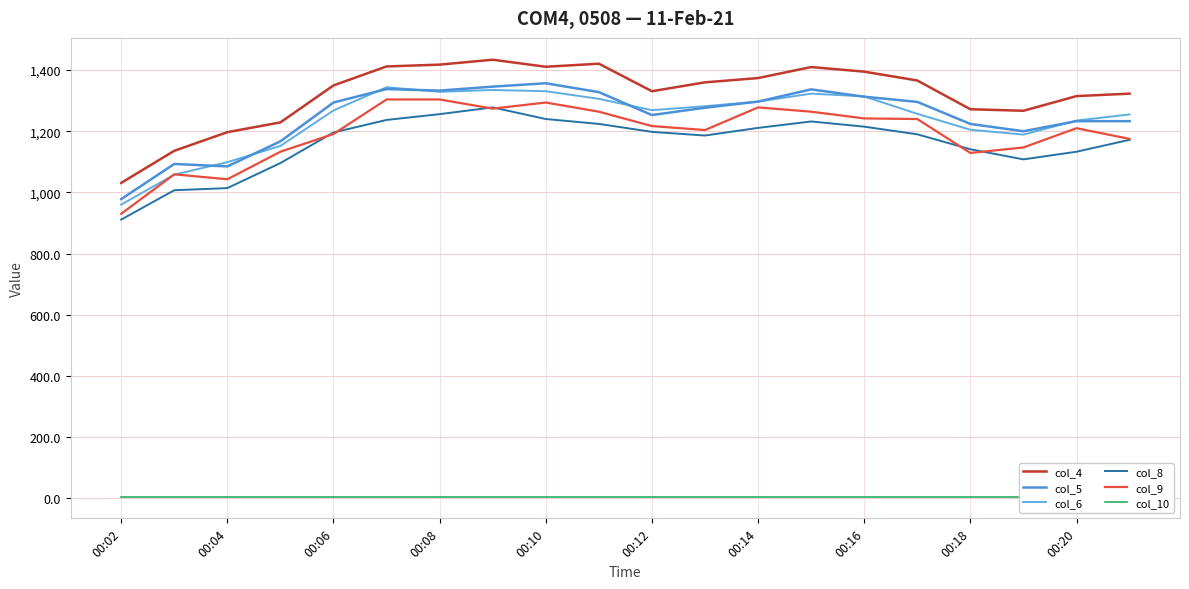

How many lines are shown in the chart?

6